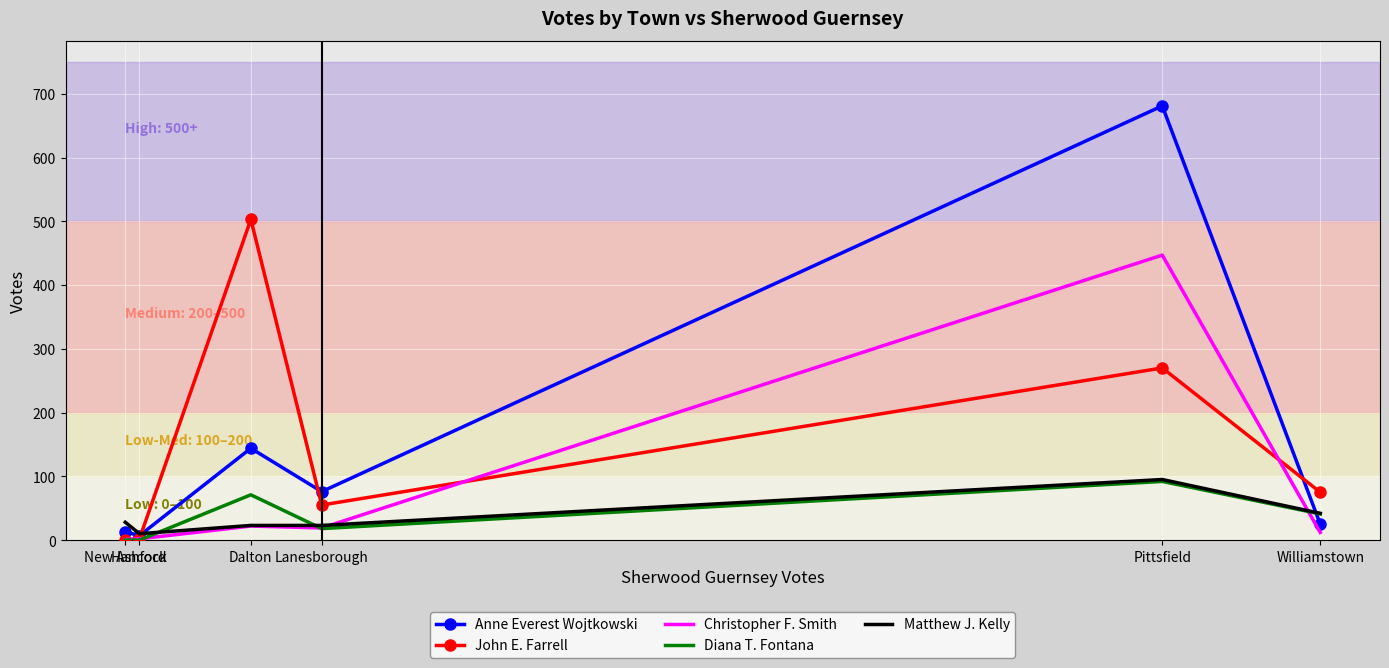

What is the difference between the maximum and second lowest values in the Matthew J. Kelly series?

72